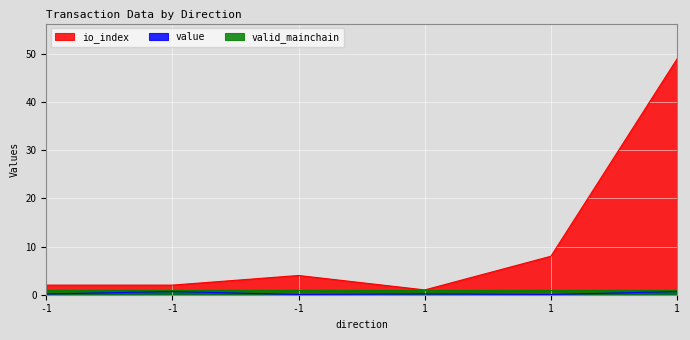

Read the io_index value at -1.

2.0